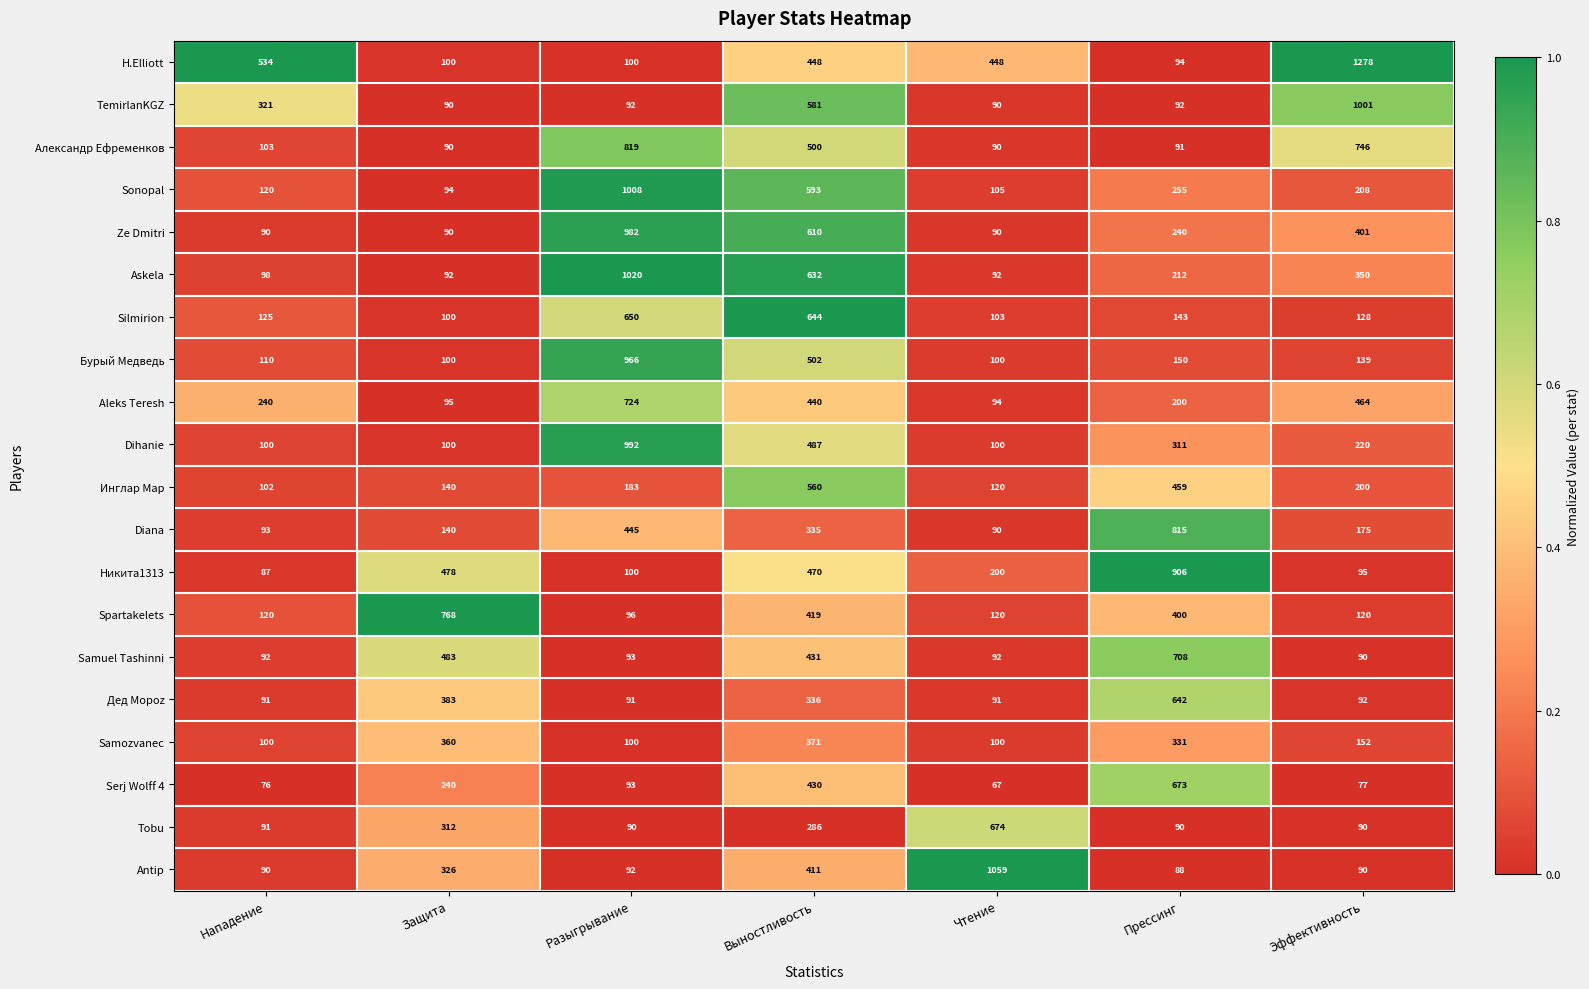

Which category has the highest value across all series?

Эффективность